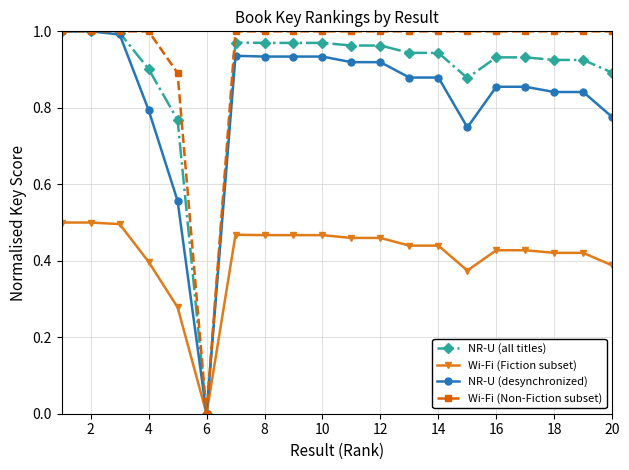

True or false: NR-U (all titles) has more than 0 points higher than both neighbors.

True